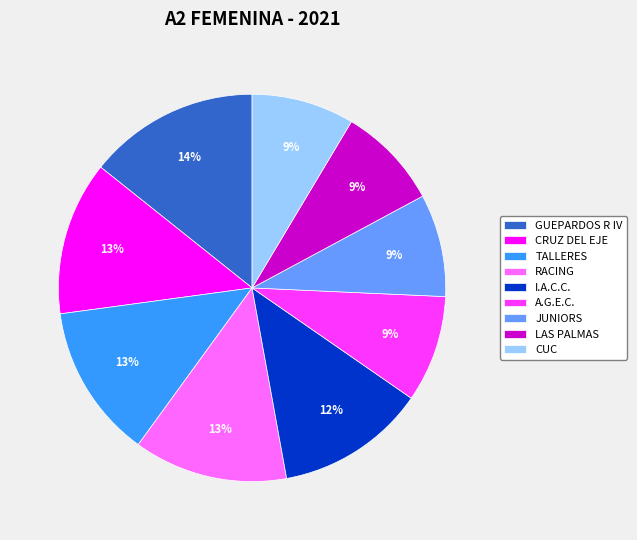

True or false: CRUZ DEL EJE accounts for 13% of the total.

True